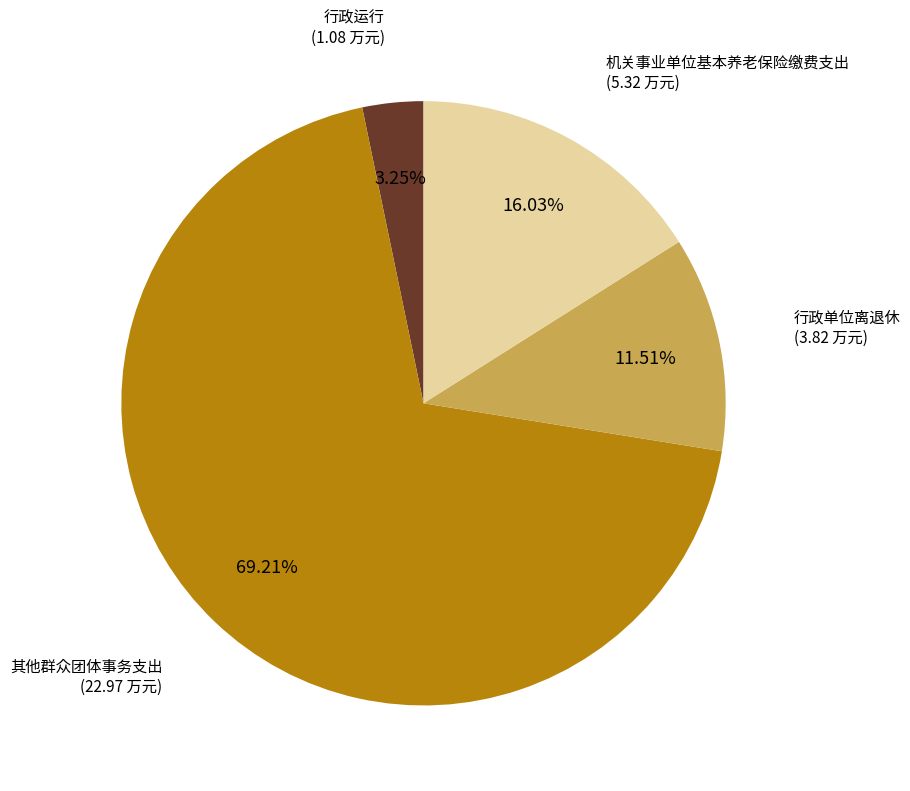

Is there a majority slice in this chart?

Yes